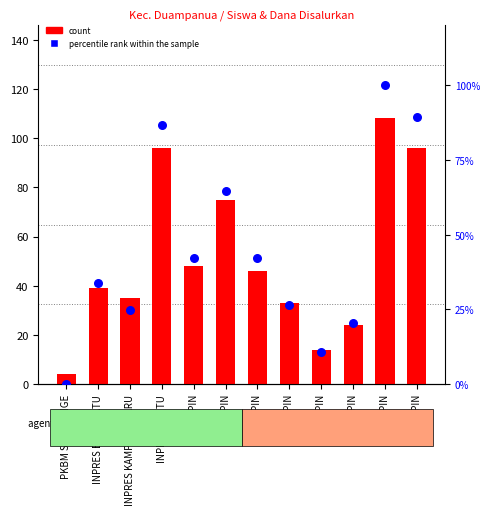

At which category is the sum across all series the highest?

SD 139 PIN